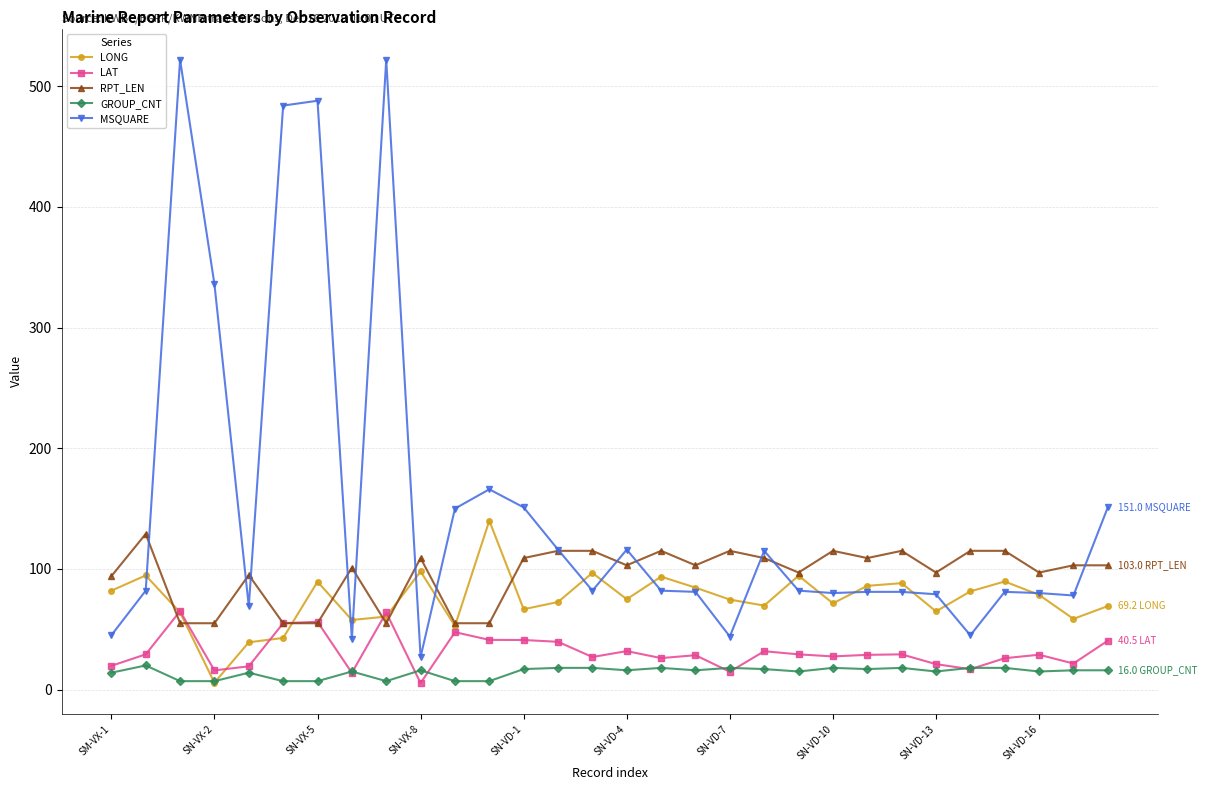

True or false: LAT and MSQUARE intersect in this chart.

False